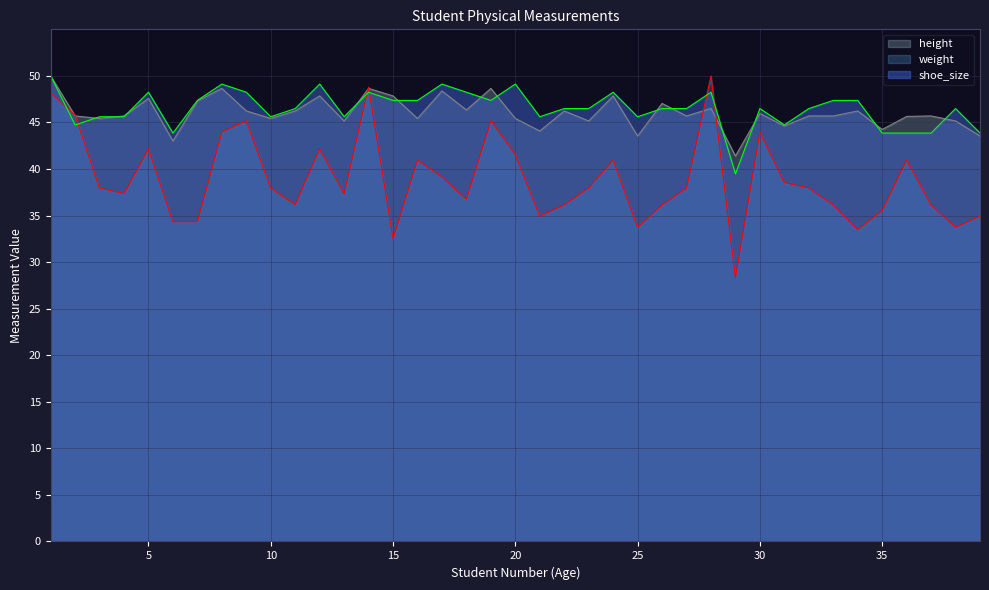

Does the chart have visible grid lines?

Yes